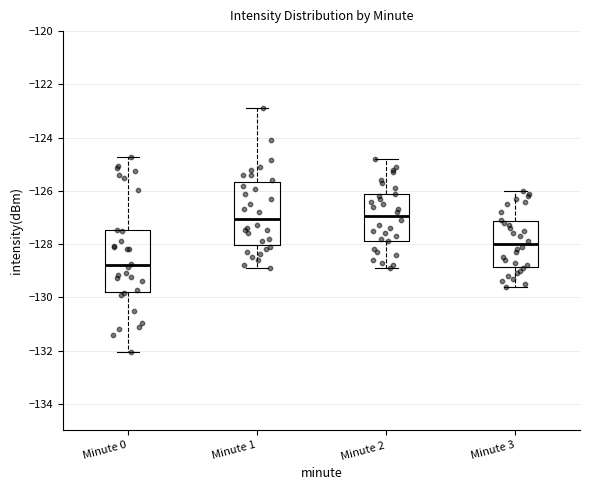

Which box has the lowest median line?

Minute 0